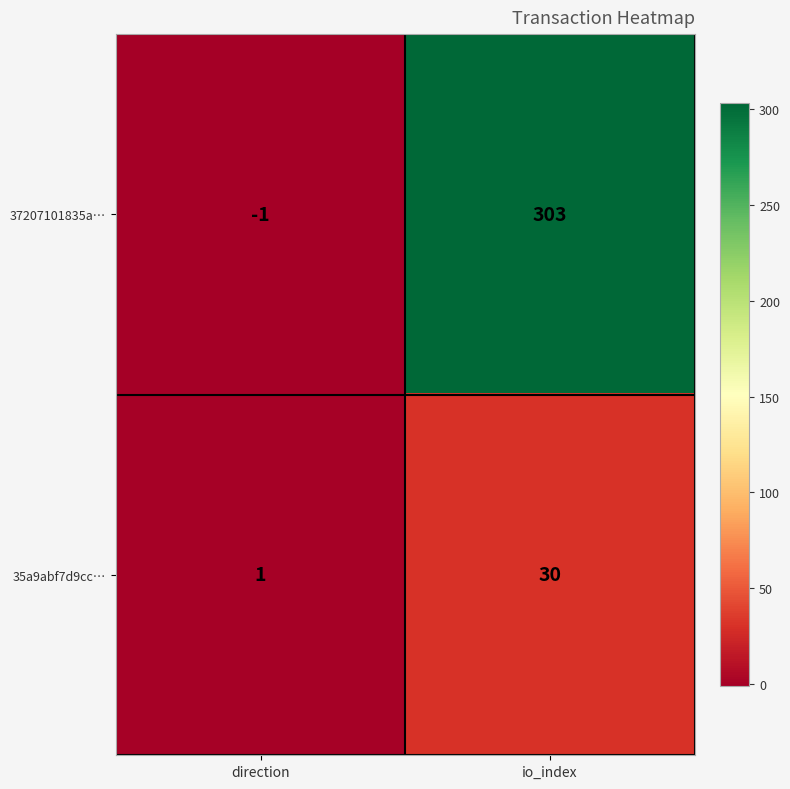

Reading left to right, transcribe all the data shown in this chart.

37207101835a…: -1	303
35a9abf7d9cc…: 1	30